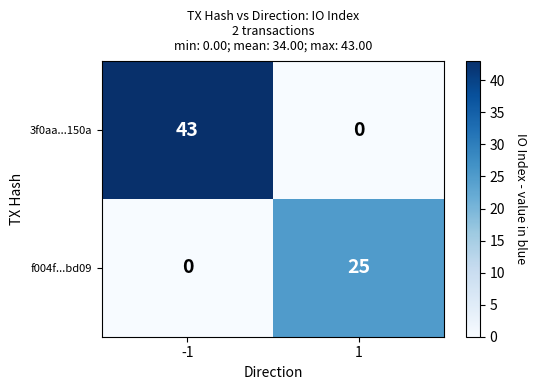

At which category is the sum across all series the highest?

-1